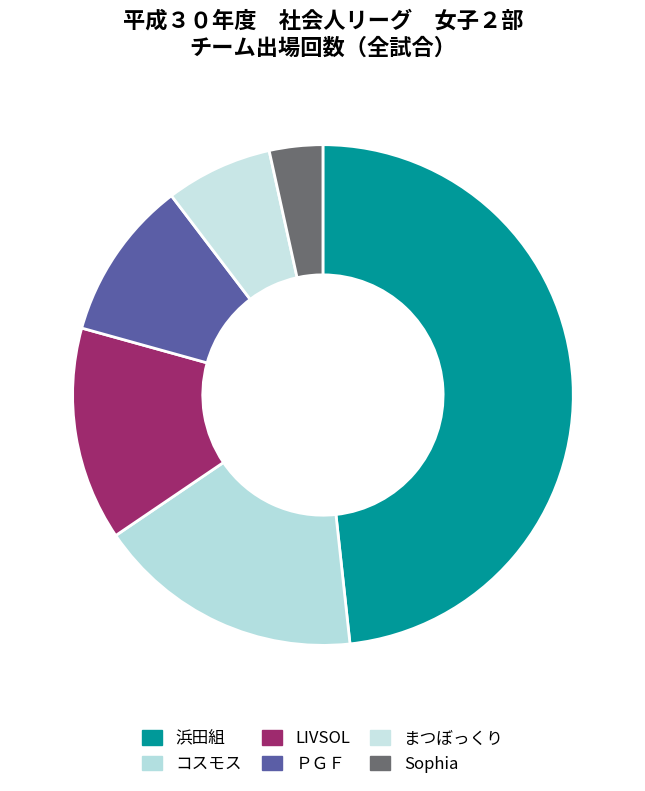

What percentage is the Sophia slice, to the nearest percent?

3%